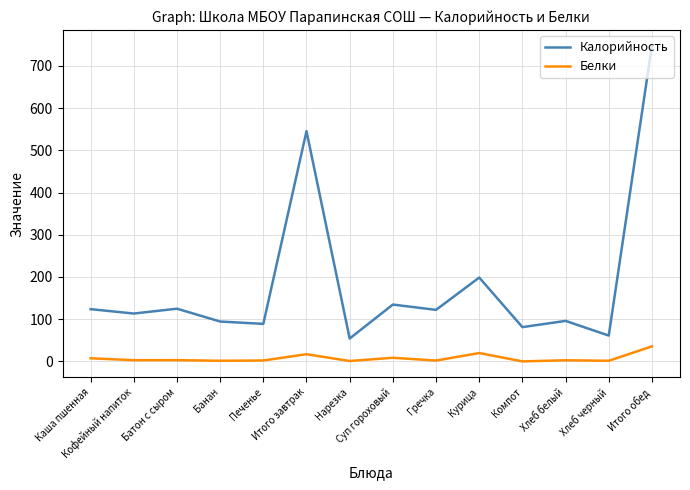

Which series has the largest total across all categories?

Калорийность